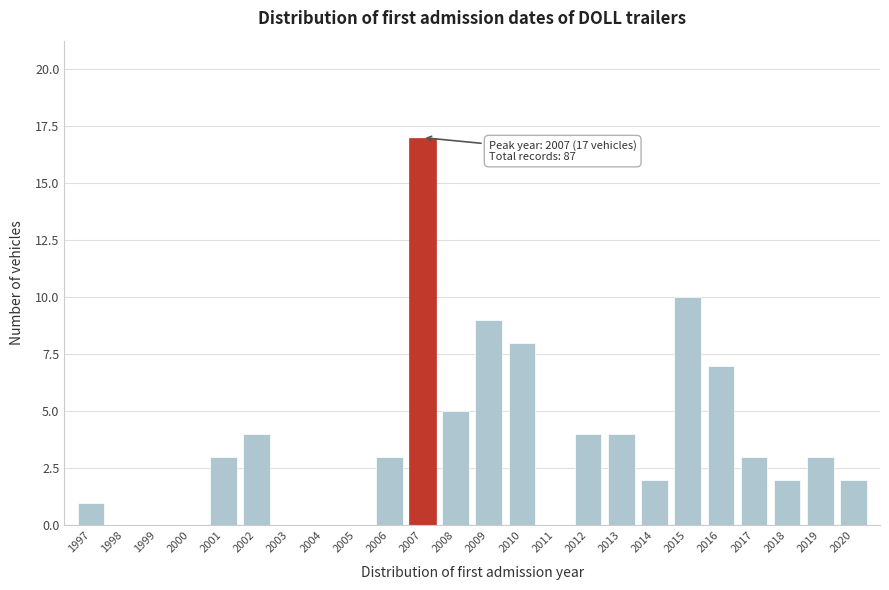

Reading left to right, what are all the values shown in this chart?

1997=1	1998=0	1999=0	2000=0	2001=3	2002=4	2003=0	2004=0	2005=0	2006=3	2007=17	2008=5	2009=9	2010=8	2011=0	2012=4	2013=4	2014=2	2015=10	2016=7	2017=3	2018=2	2019=3	2020=2